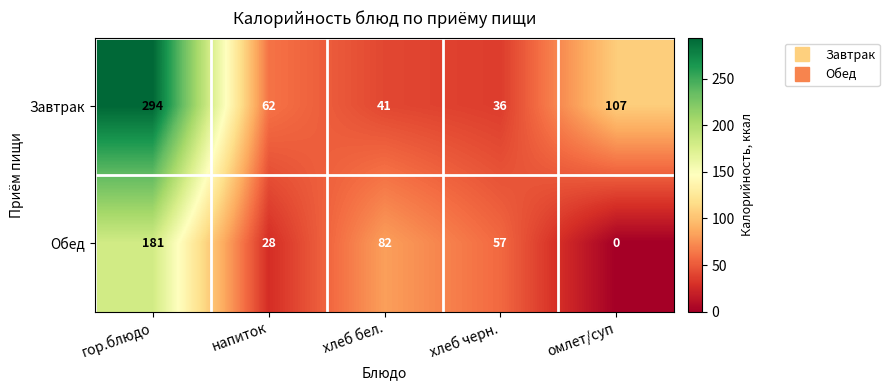

At омлет/суп, list the series in order from smallest to largest.

Обед, Завтрак